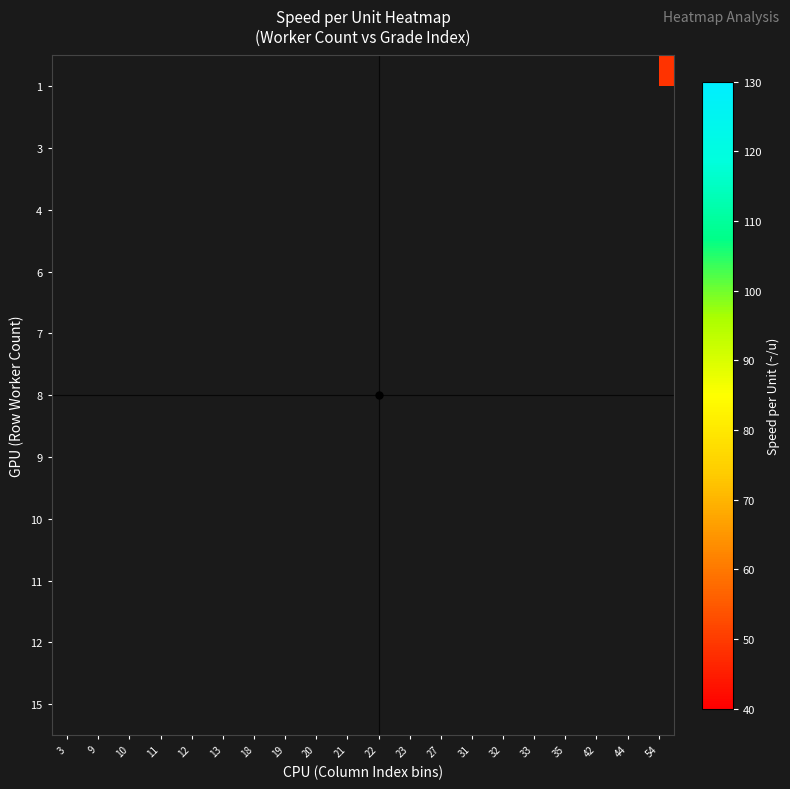

How many distinct data groups are displayed?

11